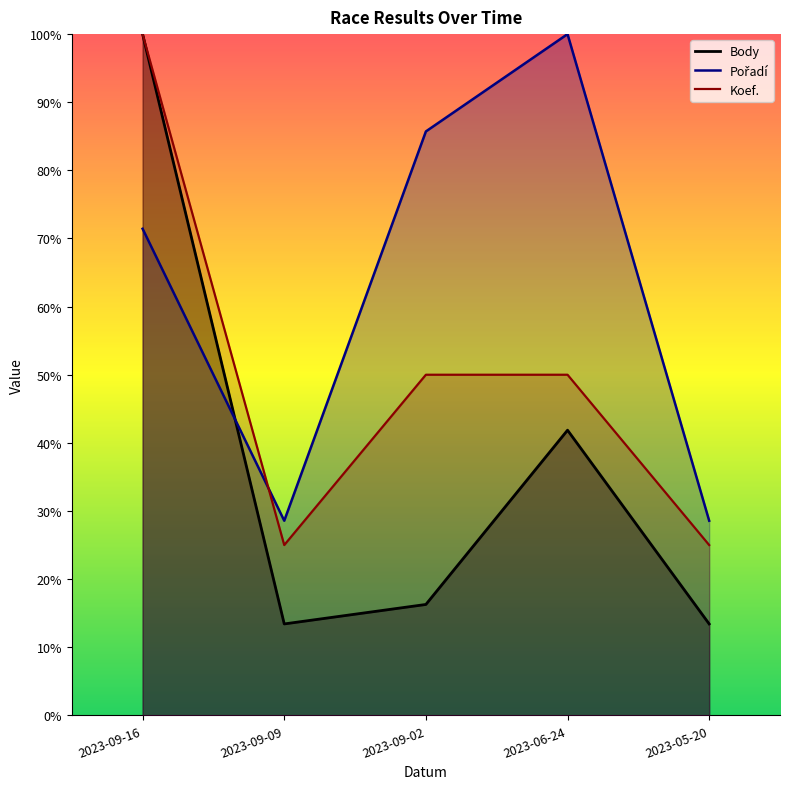

True or false: Body and Koef. intersect in this chart.

False